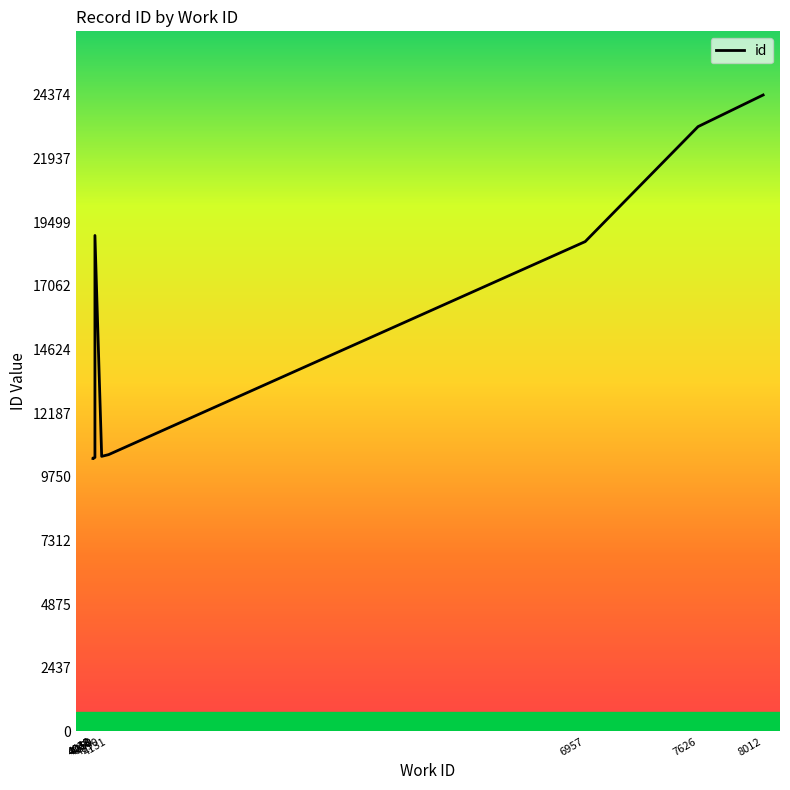

Where is the data nearest to the value 17414?

6957